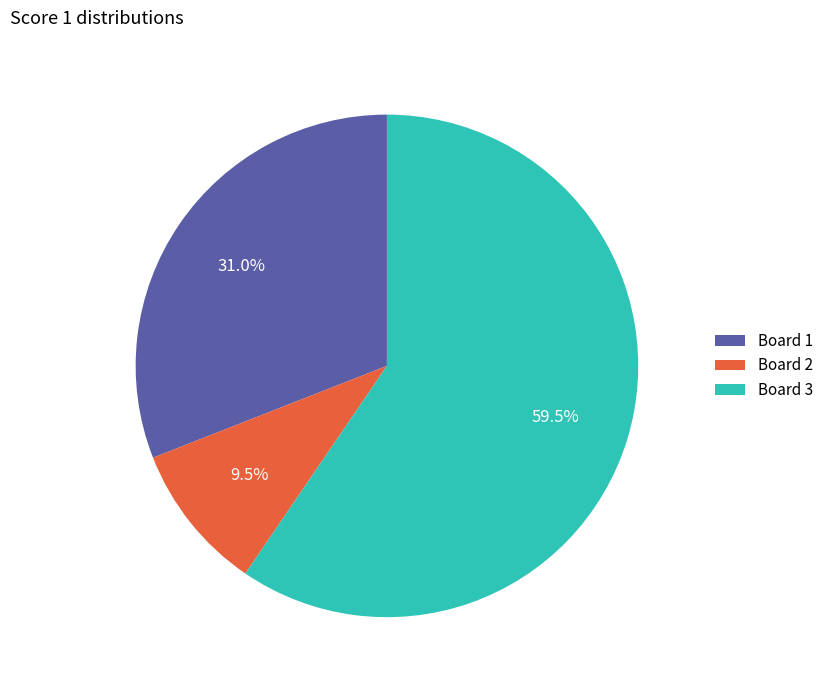

Which slice is the largest?

Board 3